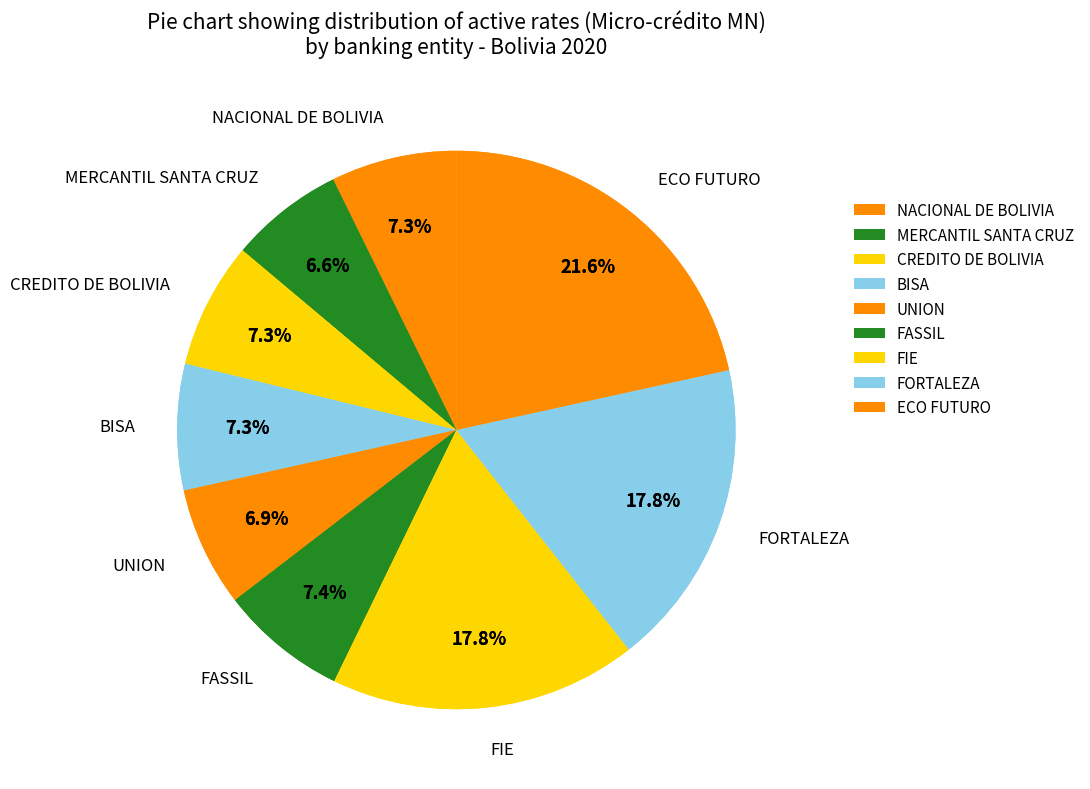

Count the number of slices in the pie.

9